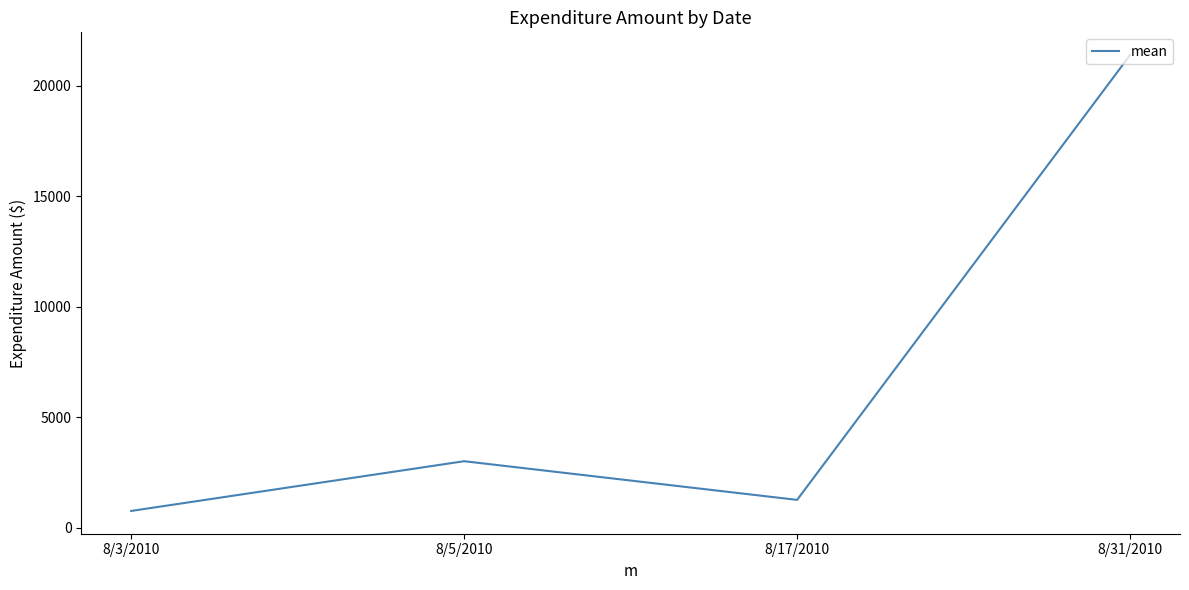

True or false: the data shows 1250 at 8/17/2010.

True